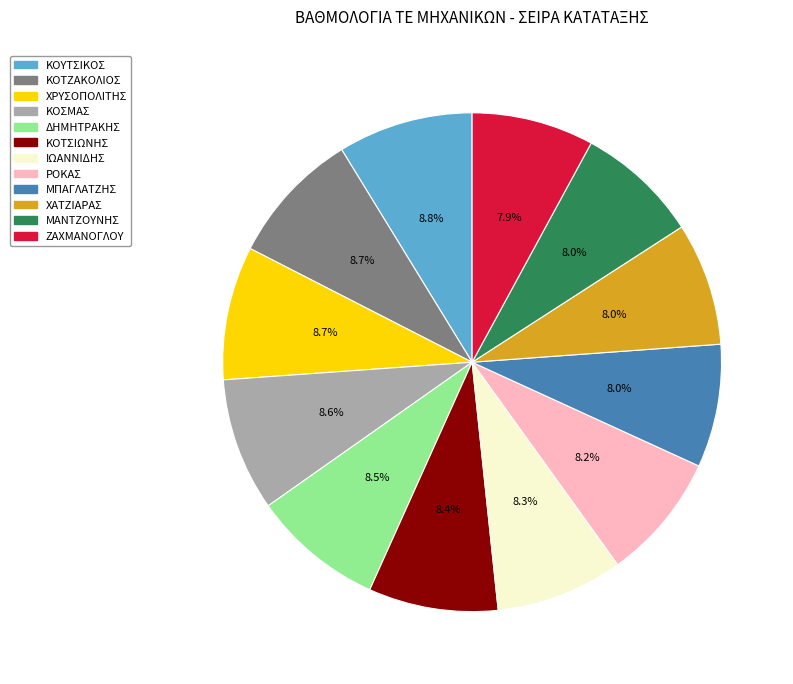

To the nearest percent, what is the average slice percentage?

8%